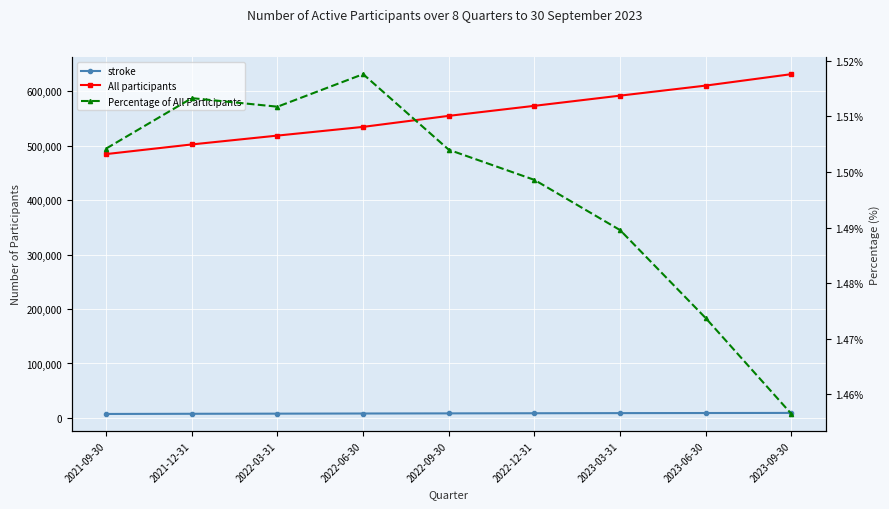

What is the average value of the Percentage of All Participants series?

1.5